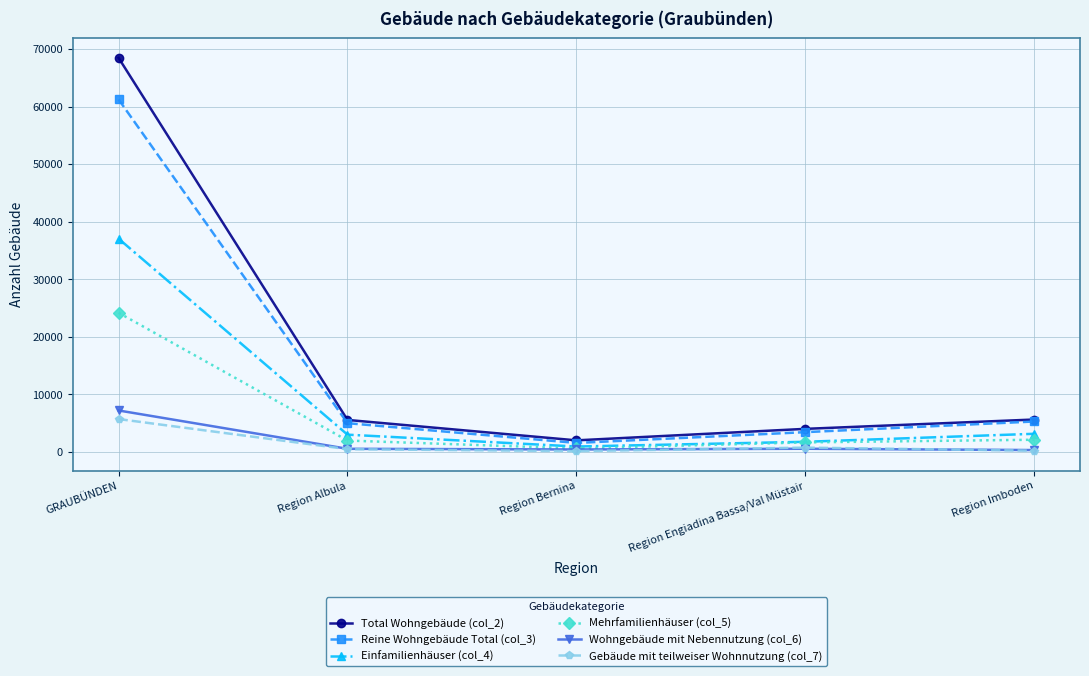

How many lines are shown in the chart?

6